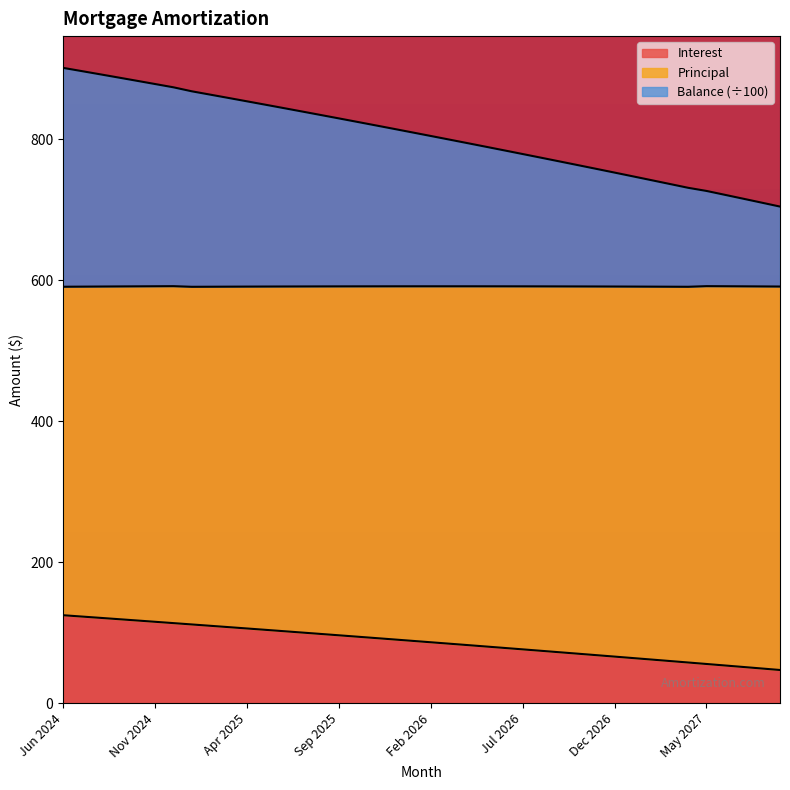

What is the maximum value for Interest?

124.8